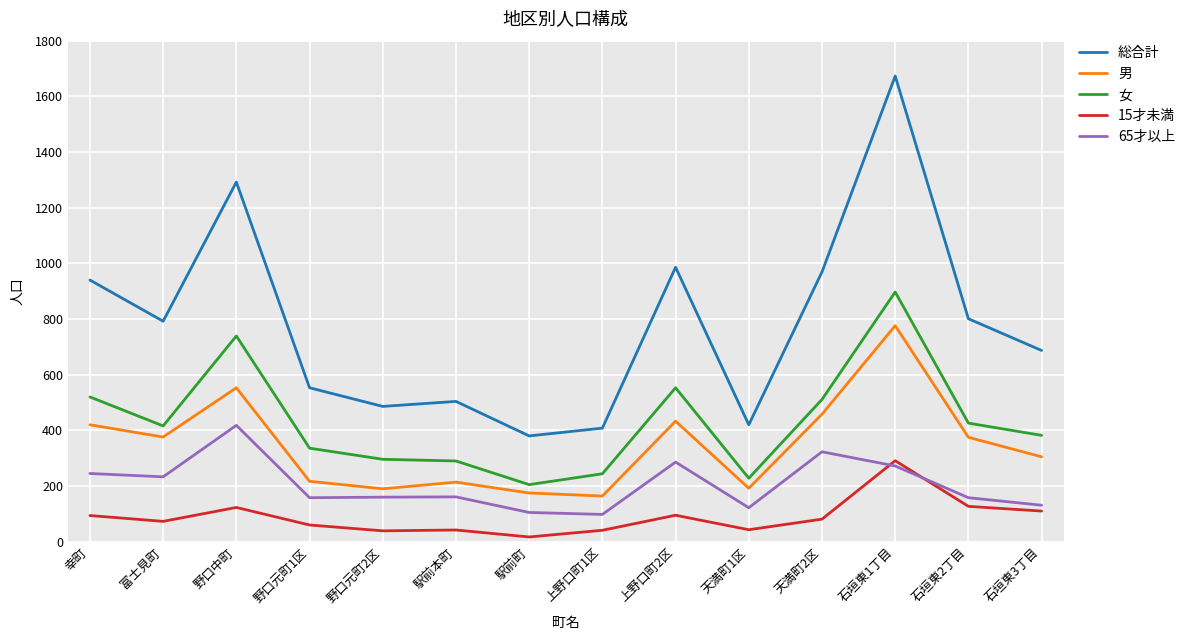

The value of 総合計 at 上野口町1区 is 639. True or false?

False